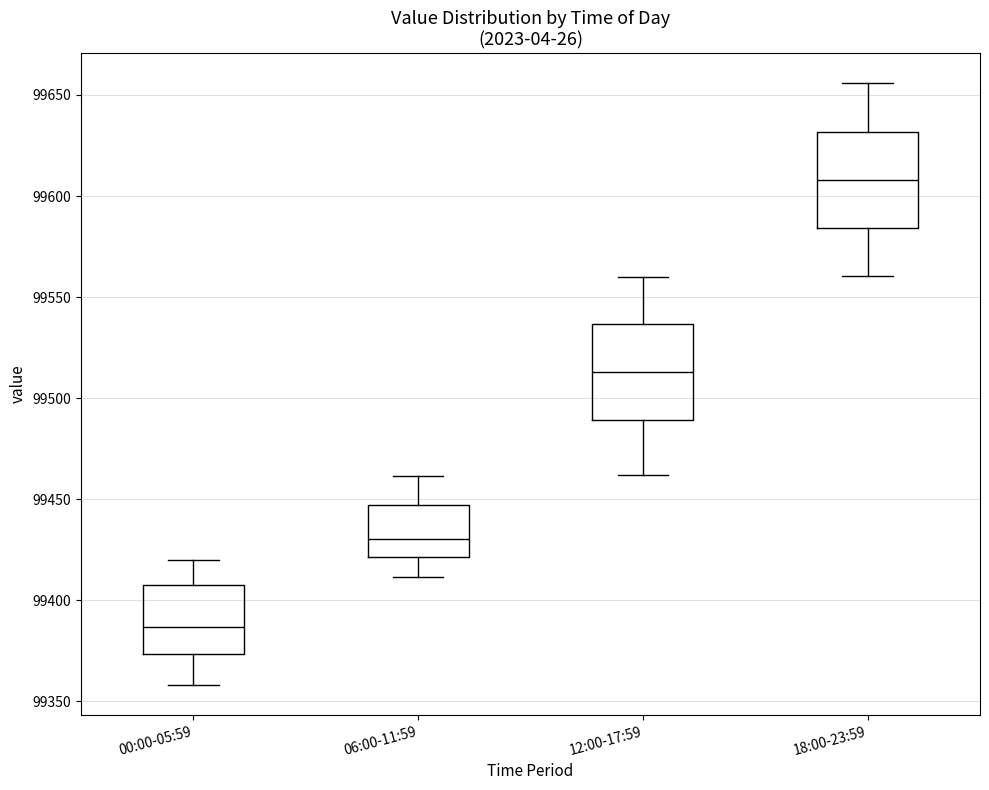

Reading left to right, transcribe this box plot: for each box, give where its median line is, the range the box spans, and where its two whiskers end, as read against the y-axis. The values are not printed on the chart, so give them approximately, as read against the axis.

00:00-05:59: median 99385, box 99375 to 99405, whiskers 99360 to 99420
06:00-11:59: median 99430, box 99420 to 99445, whiskers 99410 to 99460
12:00-17:59: median 99515, box 99490 to 99535, whiskers 99460 to 99560
18:00-23:59: median 99610, box 99585 to 99630, whiskers 99560 to 99655